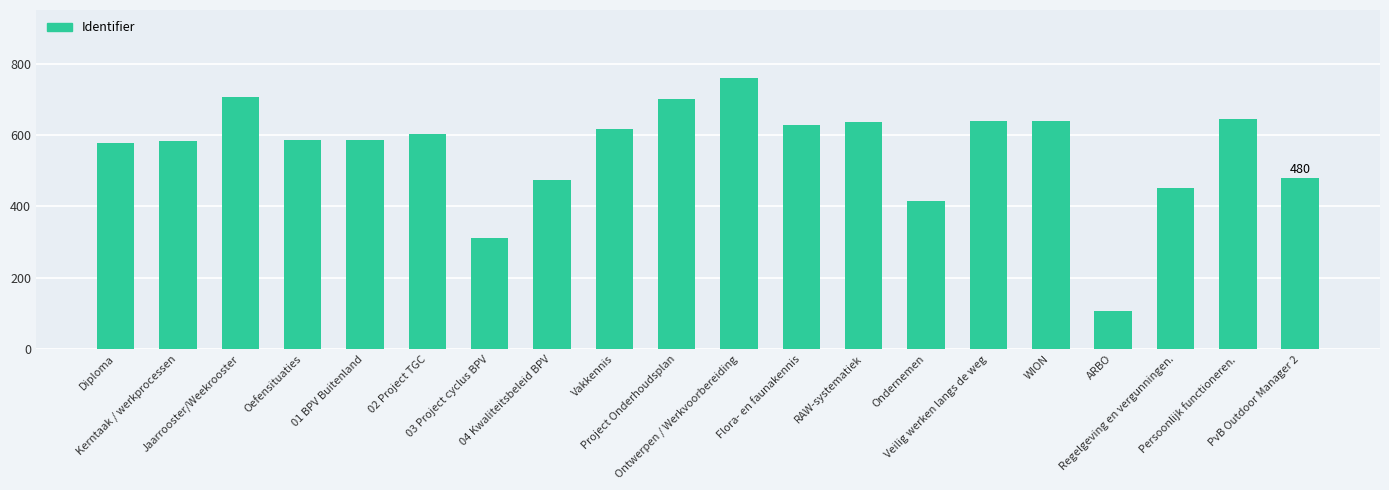

What position from the left is RAW-systematiek?

13